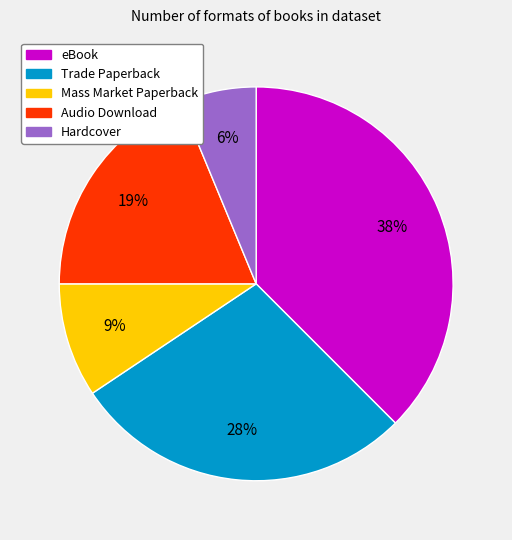

Do Trade Paperback and Audio Download together represent more than half of the pie?

No